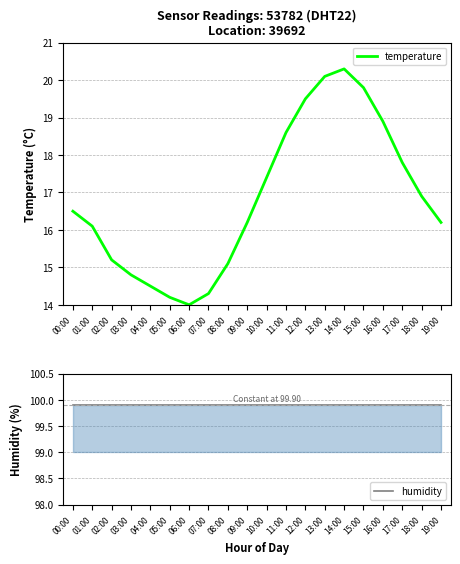

At 15:00, list the series in order from largest to smallest.

humidity, temperature